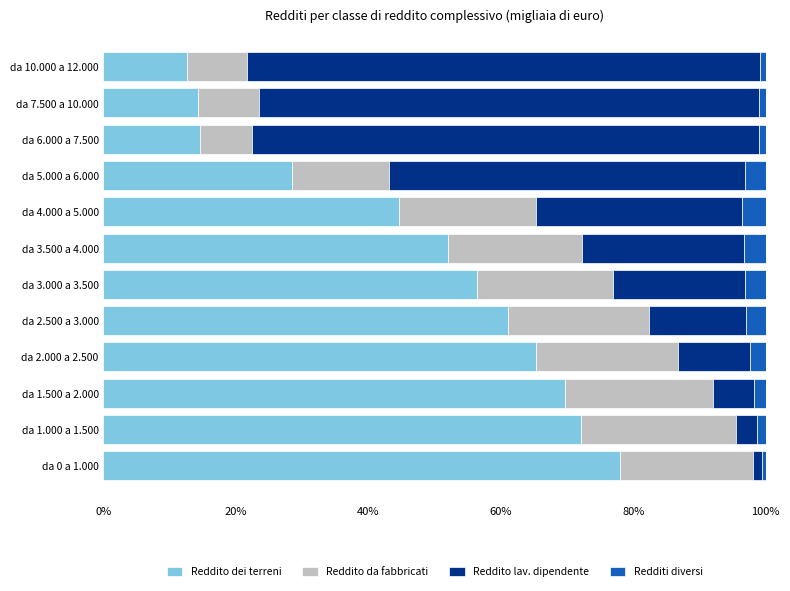

What is the total value across all series at da 3.500 a 4.000?

100.0